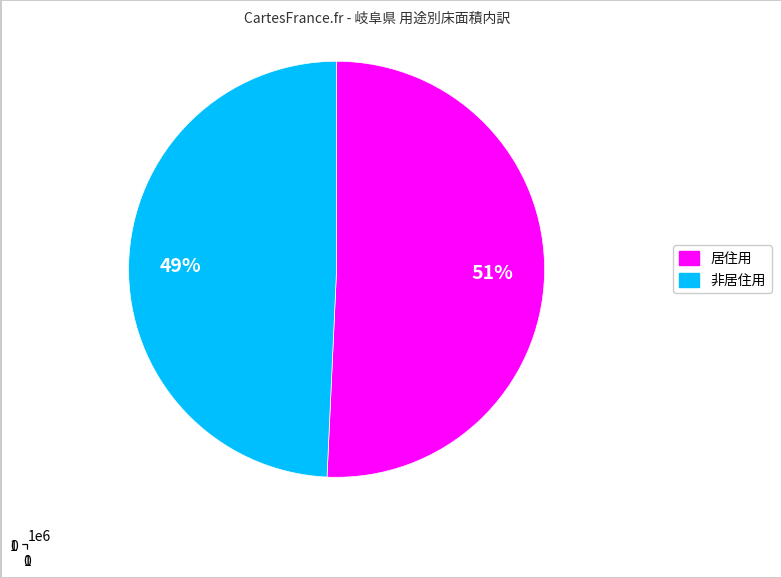

True or false: サービス業用 accounts for 1% of the total.

False